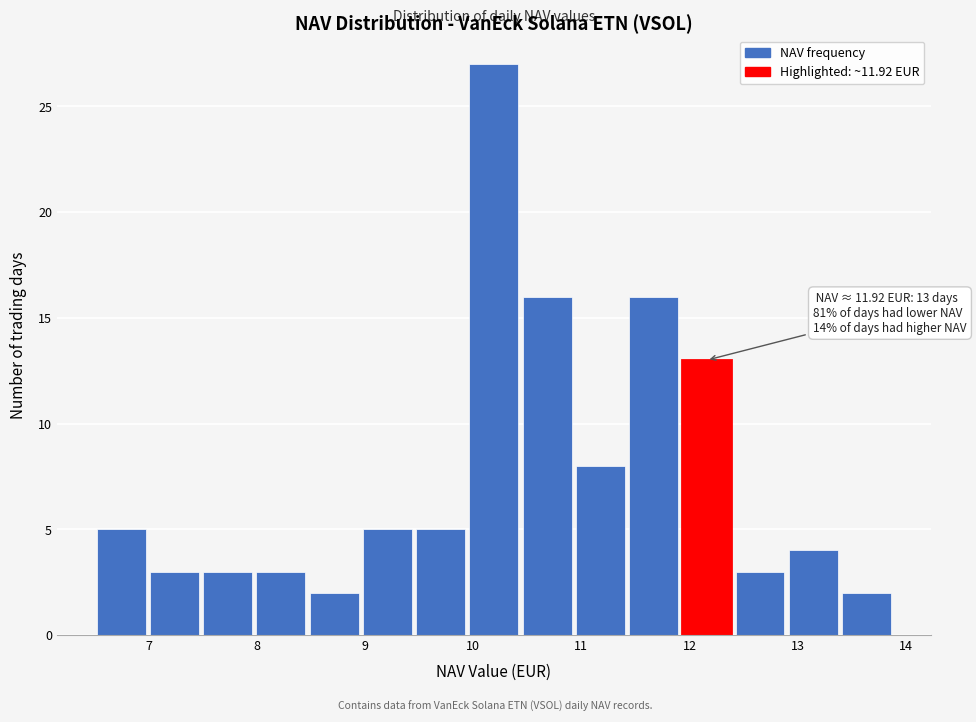

Over which range of the x-axis is the bar tallest?

9.9 to 10.4